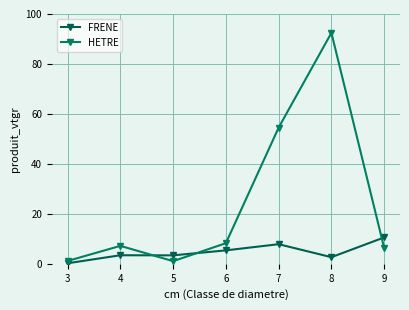

Where is FRENE nearest to the value 5?

6